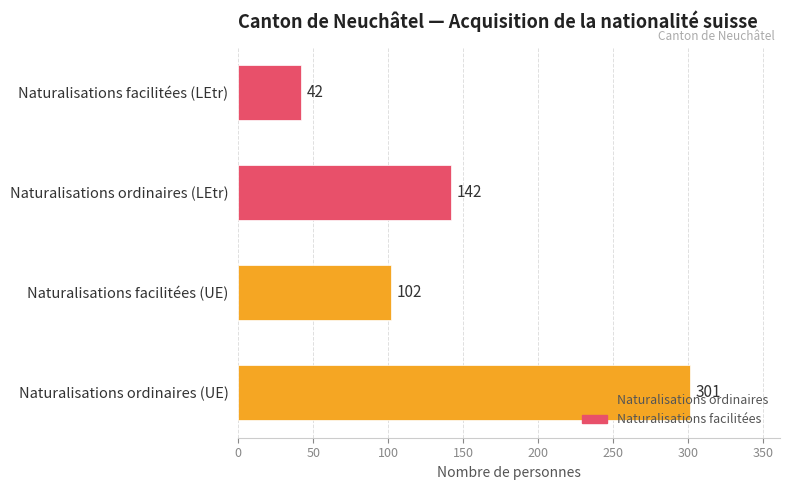

The value at Naturalisations facilitées (LEtr) is 68. True or false?

False